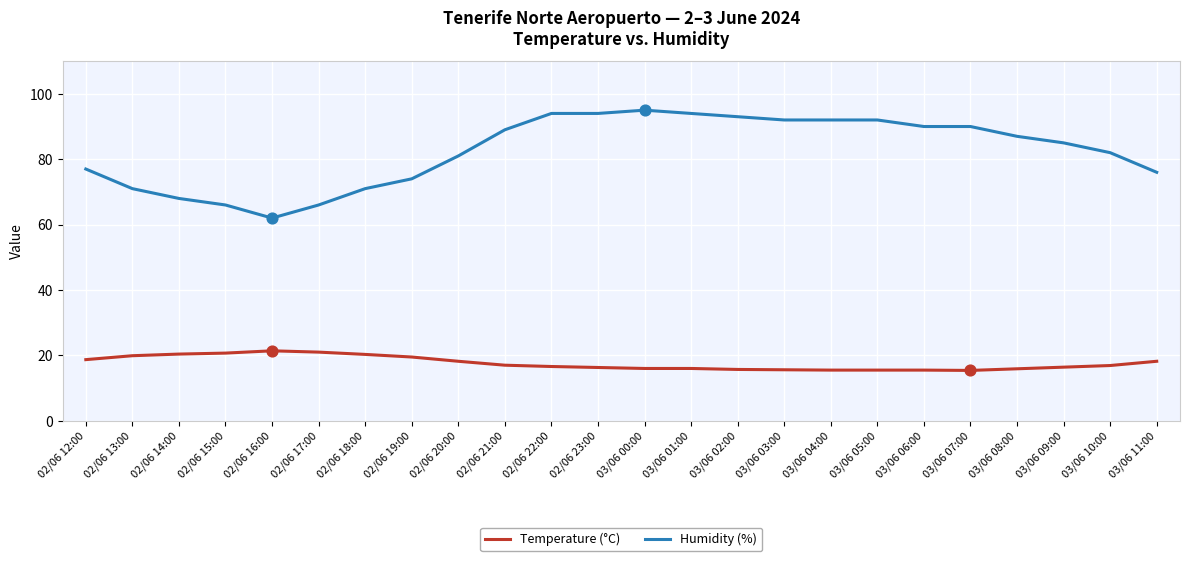

Is the value of Temperature (°C) at 03/06 03:00 greater than the value of Humidity (%) at 02/06 14:00?

No